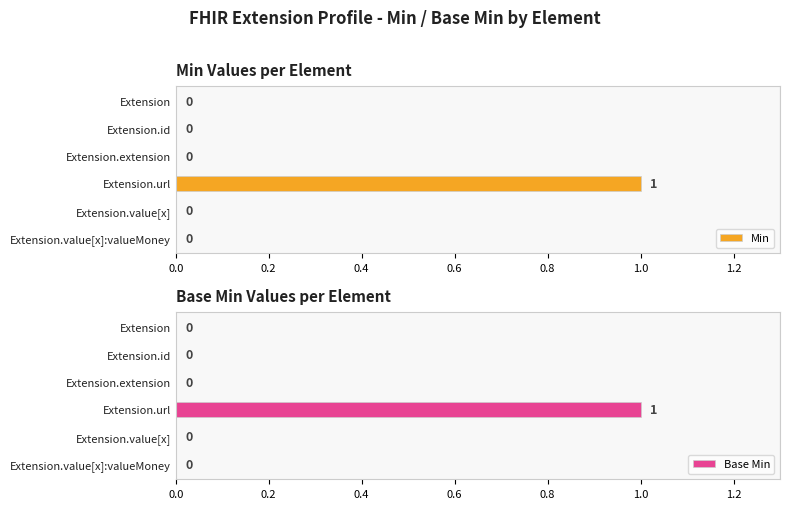

How many Base Min values are between 0 and 1?

6